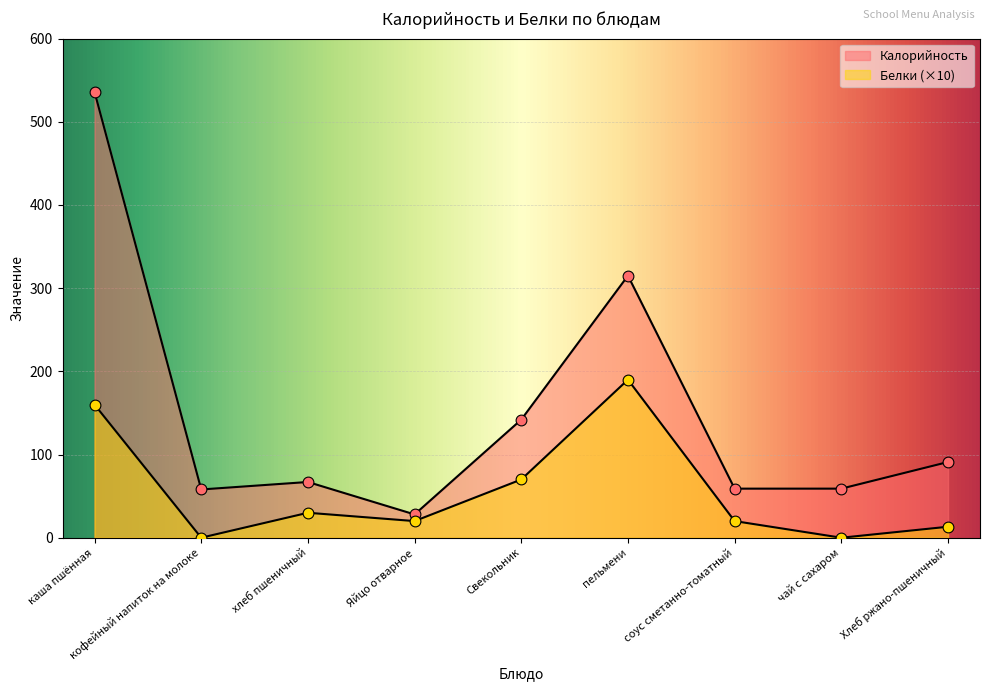

Which series contains the lowest Y value?

Белки